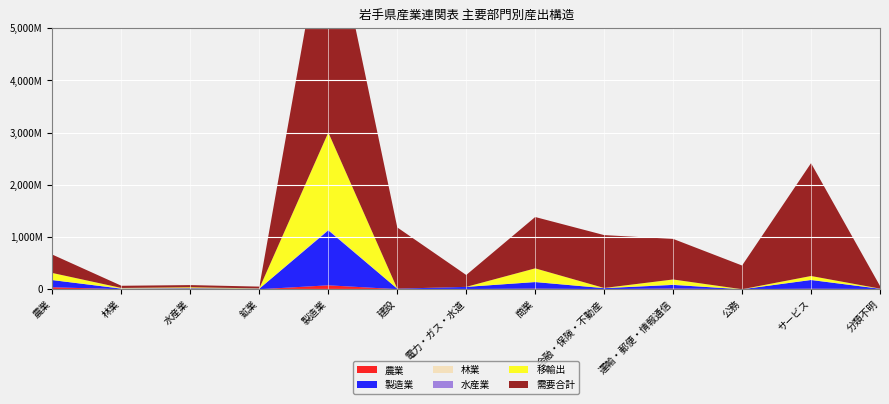

Reading left to right, what are all the values shown in this chart?

農業: 農業=38156399	林業=18061	水産業=0	鉱業=0	製造業=75189476	建設=1511153	電力・ガス・水道=3374203	商業=11716900	金融・保険・不動産=1735814	運輸・郵便・情報通信=13441504	公務=0	サービス=9992542	分類不明=3326392
製造業: 農業=137163288	林業=11539454	水産業=17483419	鉱業=11387019	製造業=1053000127	建設=9420284	電力・ガス・水道=41927919	商業=125676170	金融・保険・不動産=18950263	運輸・郵便・情報通信=69922940	公務=0	サービス=167184200	分類不明=6321833
林業: 農業=75957	林業=6032347	水産業=0	鉱業=78911	製造業=5195962	建設=257581	電力・ガス・水道=321667	商業=1500889	金融・保険・不動産=1107020	運輸・郵便・情報通信=3839594	公務=0	サービス=2854181	分類不明=1808719
水産業: 農業=0	林業=2276	水産業=651013	鉱業=0	製造業=7776720	建設=49387	電力・ガス・水道=115556	商業=1355732	金融・保険・不動産=315155	運輸・郵便・情報通信=1144940	公務=0	サービス=520064	分類不明=439760
移輸出: 農業=135857663	林業=6971229	水産業=19231190	鉱業=5441340	製造業=1862211289	建設=0	電力・ガス・水道=3300	商業=260009158	金融・保険・不動産=2090853	運輸・郵便・情報通信=98762903	公務=0	サービス=73204713	分類不明=15364
需要合計: 農業=351330040	林業=41919998	水産業=42099861	鉱業=33678461	製造業=4484615838	建設=1173290438	電力・ガス・水道=227265122	商業=983474632	金融・保険・不動産=1012993958	運輸・郵便・情報通信=777338602	公務=454636444	サービス=2161453501	分類不明=51097577